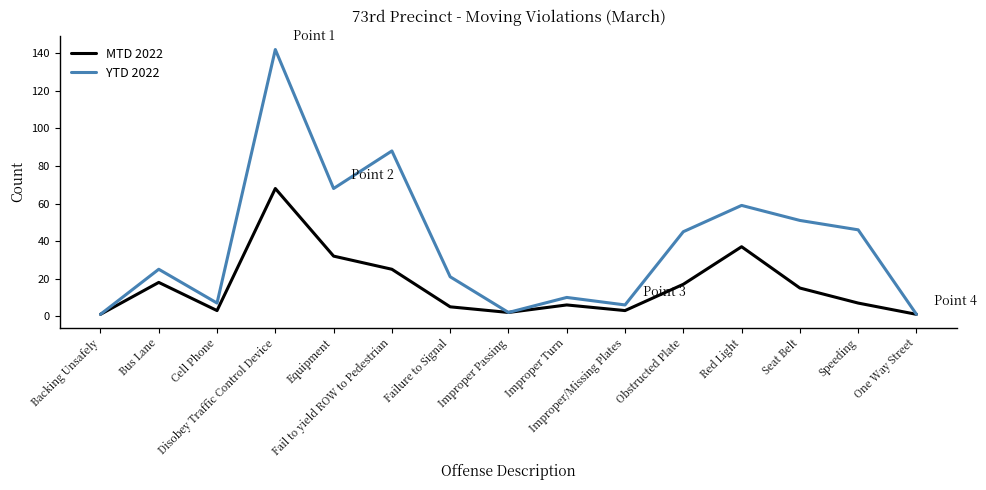

What is the difference between the maximum and minimum values in the YTD 2022 series?

141